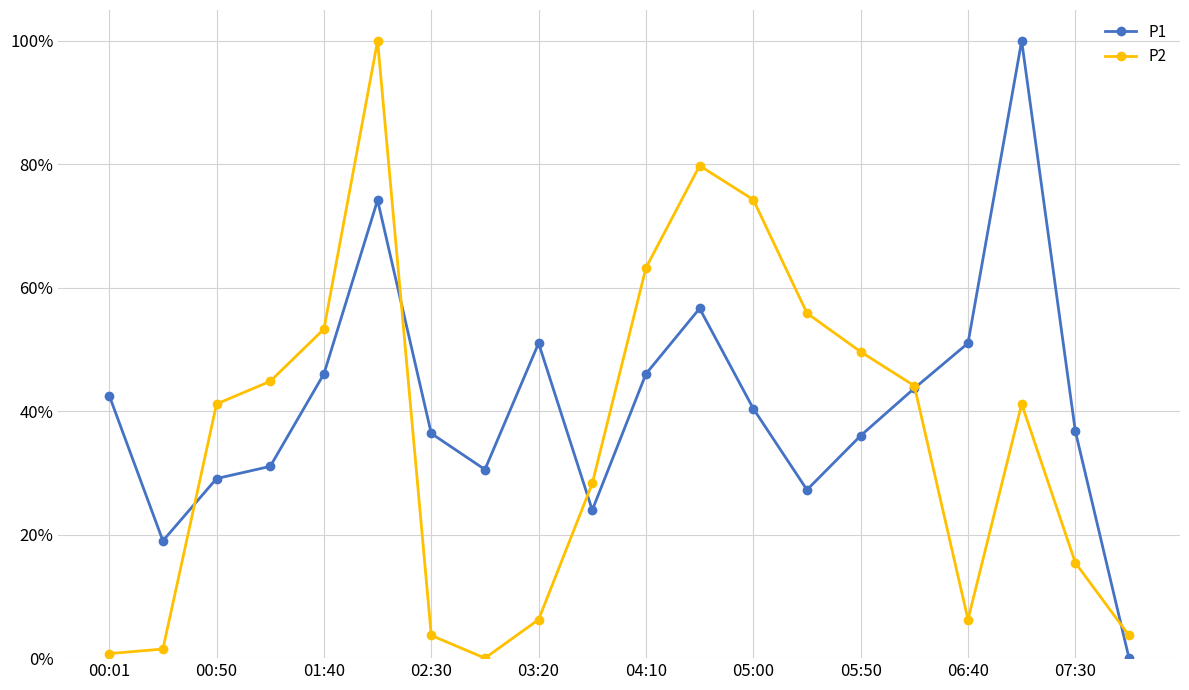

True or false: P1 has more than 2 points higher than both neighbors.

True